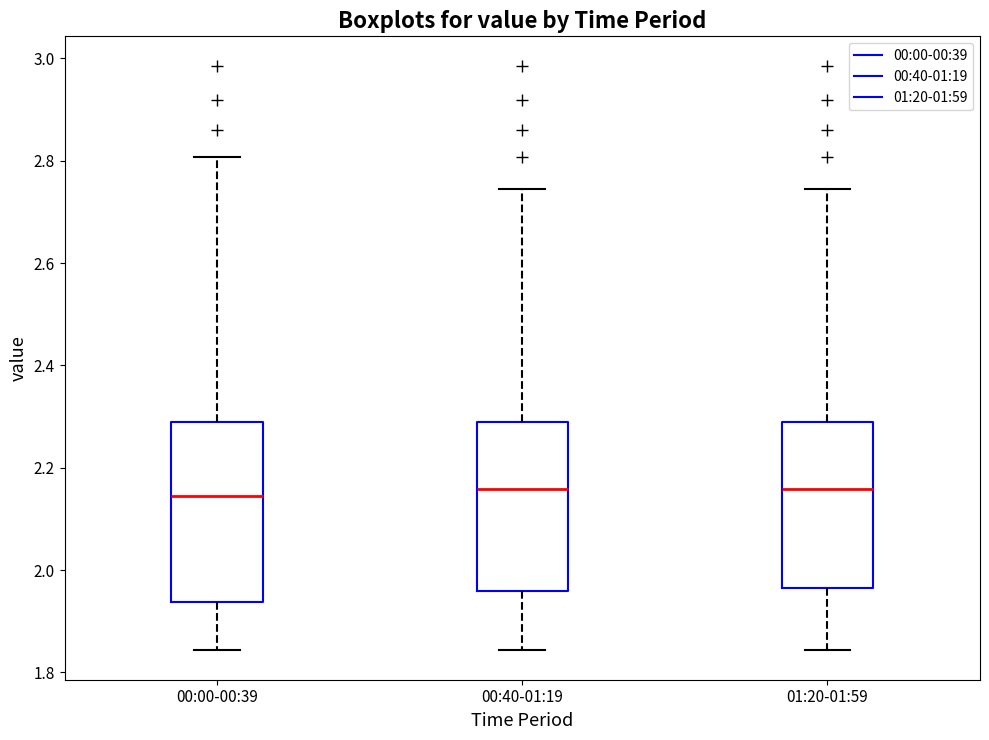

Comparing the boxes themselves (not the whiskers), which one is the tallest?

00:00-00:39